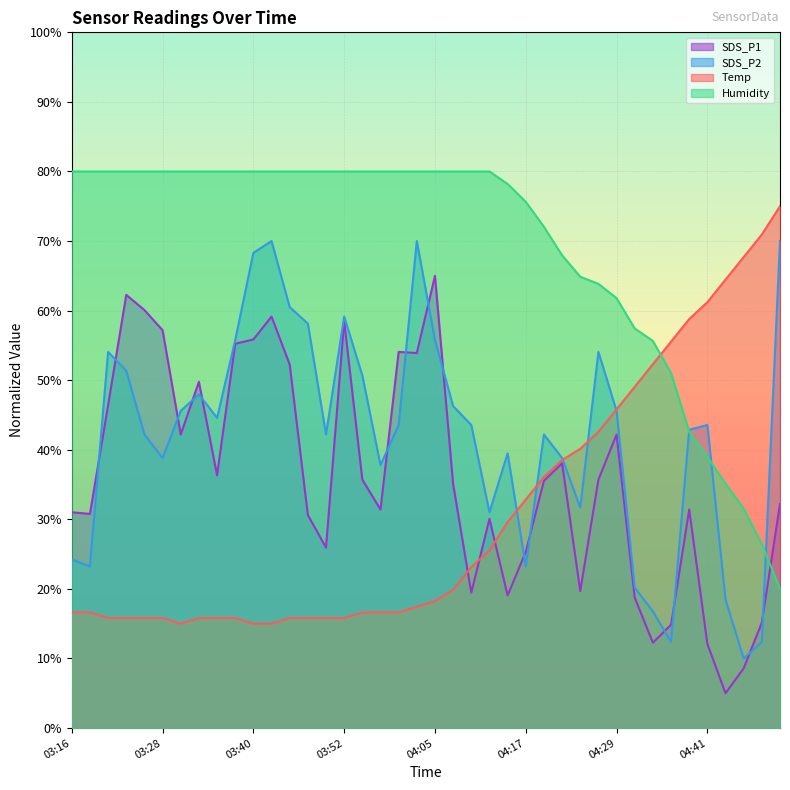

What is the average value of the Temp series?

30.7